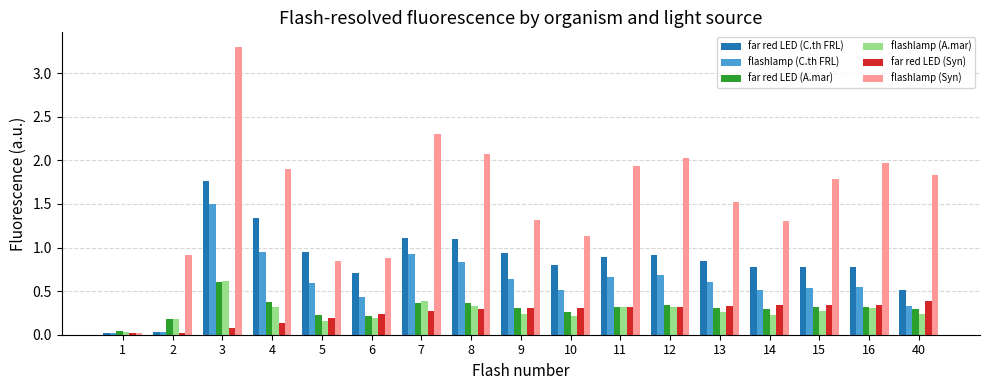

What is the sum of the flashlamp (C.th FRL) values at 5 and 6?

1.0